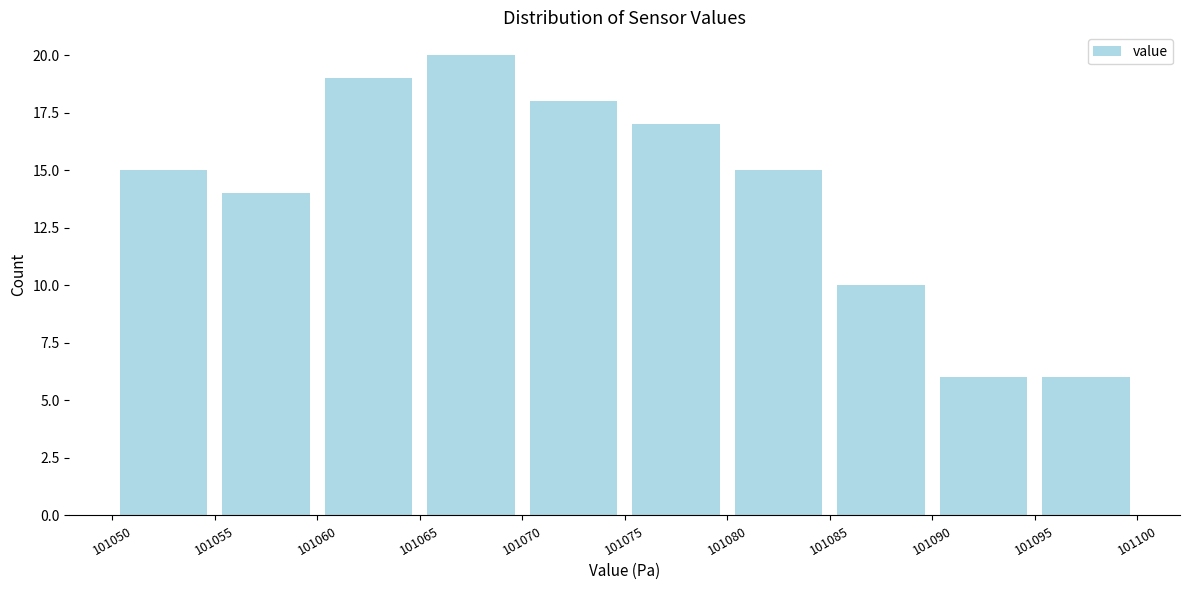

Reading left to right, list every bar in this chart as the range it spans on the x-axis followed by its height. The values are not printed on the chart, so give them approximately, as read against the axis.

101050 to 101055: 15
101055 to 101060: 14
101060 to 101065: 19
101065 to 101070: 20
101070 to 101075: 18
101075 to 101080: 17
101080 to 101085: 15
101085 to 101090: 10
101090 to 101095: 6
101095 to 101100: 6